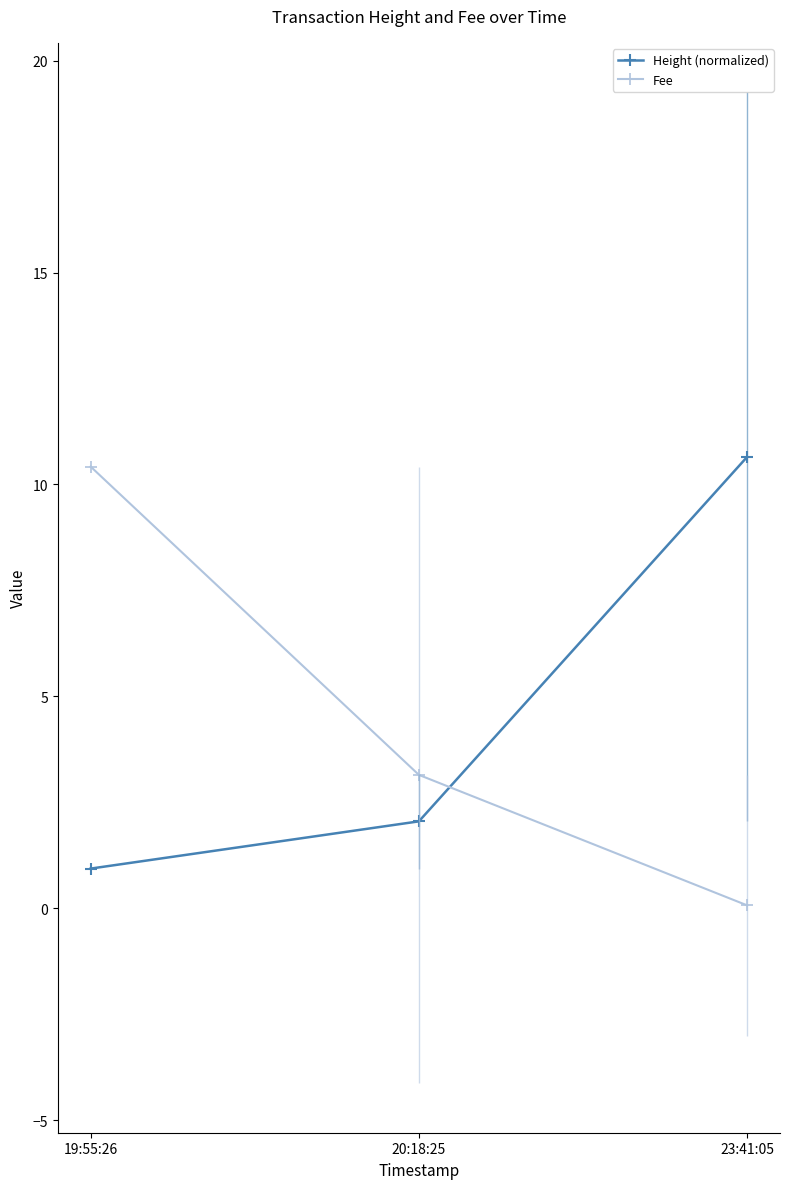

What is the highest value of the Fee series?

10.4